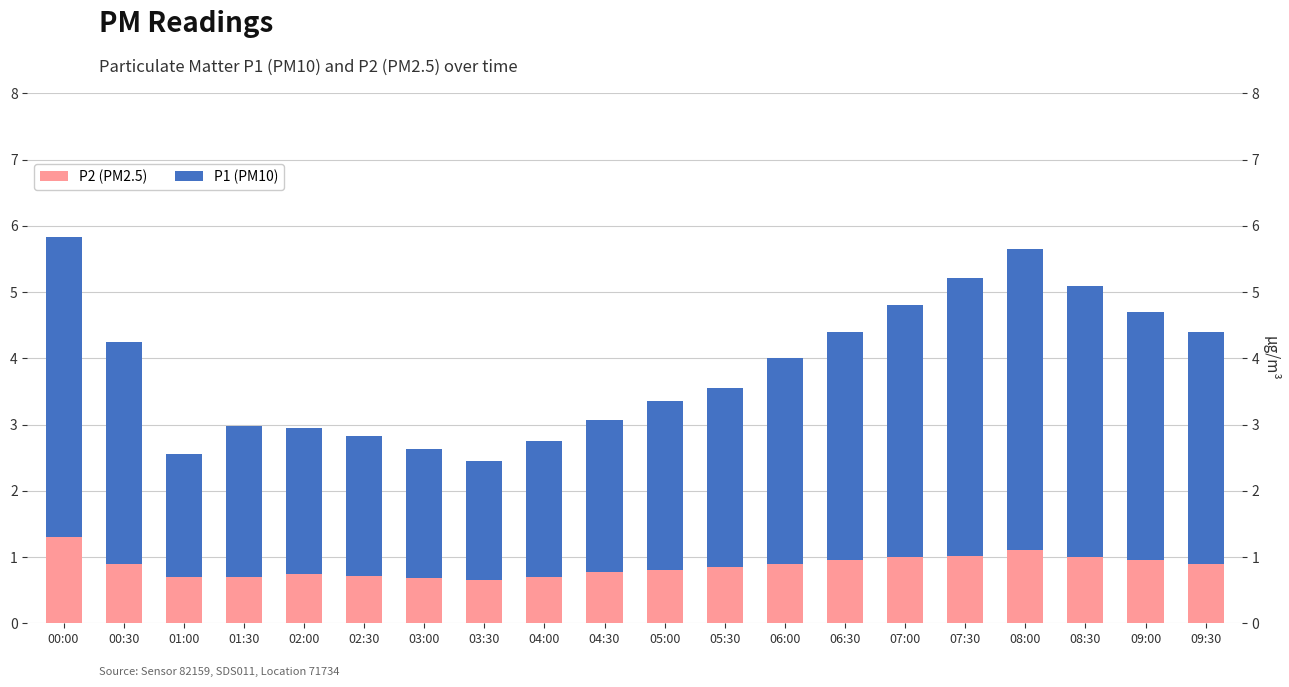

What is the approximate value of P1 (PM10) at 08:00?

4.5